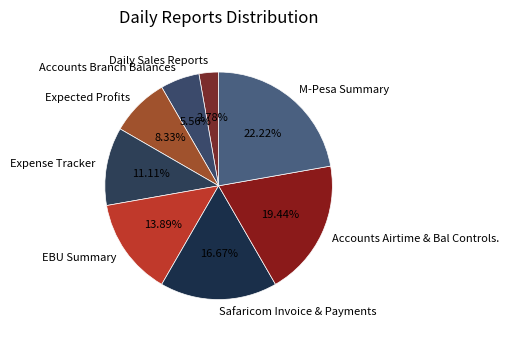

How many slices are in this pie chart?

8